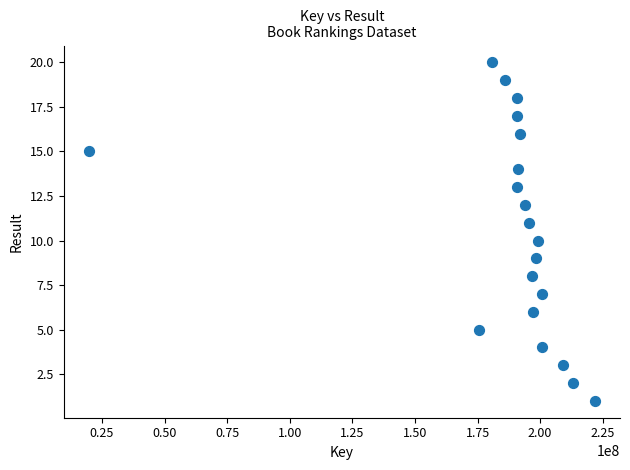

What is the range of X values (max minus min)?

202010607